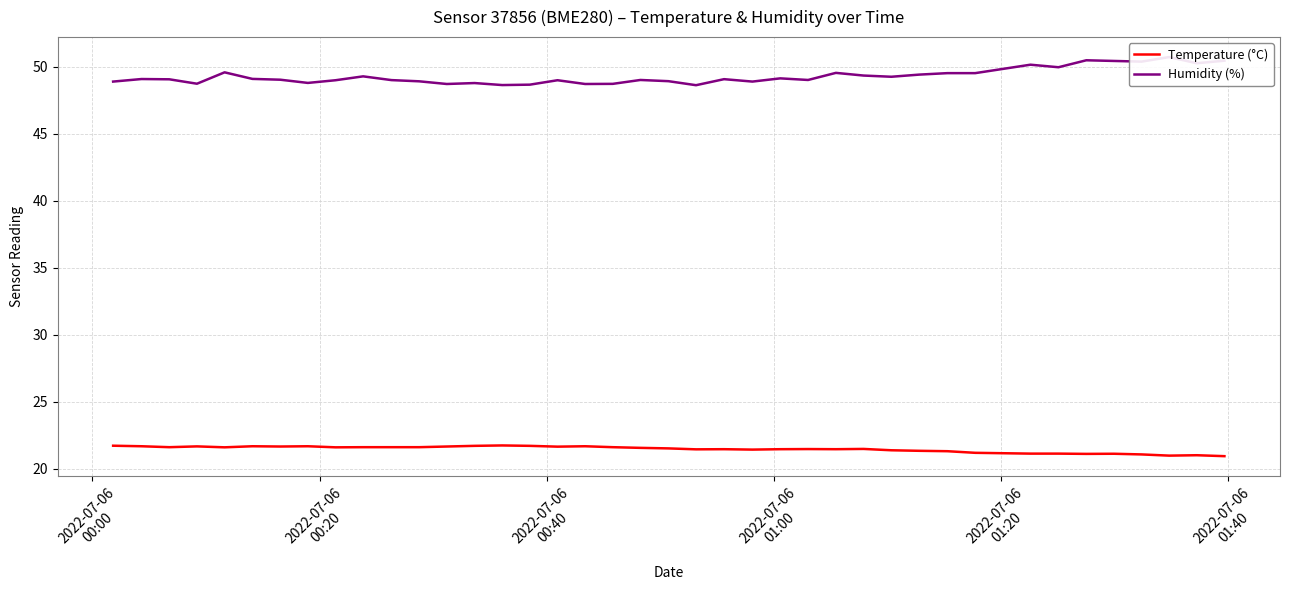

Reading left to right, what are all the values shown in this chart?

Temperature (°C): 21.7	21.7	21.6	21.7	21.6	21.7	21.7	21.7	21.6	21.6	21.6	21.6	21.7	21.7	21.7	21.7	21.6	21.7	21.6	21.6	21.5	21.4	21.5	21.4	21.5	21.5	21.5	21.5	21.4	21.3	21.3	21.2	21.1	21.1	21.1	21.1	21.1	21.0	21.0	20.9
Humidity (%): 48.9	49.1	49.1	48.7	49.6	49.1	49.0	48.8	49.0	49.3	49.0	48.9	48.7	48.8	48.6	48.7	49.0	48.7	48.7	49.0	48.9	48.6	49.1	48.9	49.1	49.0	49.5	49.4	49.3	49.4	49.5	49.5	50.2	50.0	50.5	50.4	50.4	50.7	50.3	50.5